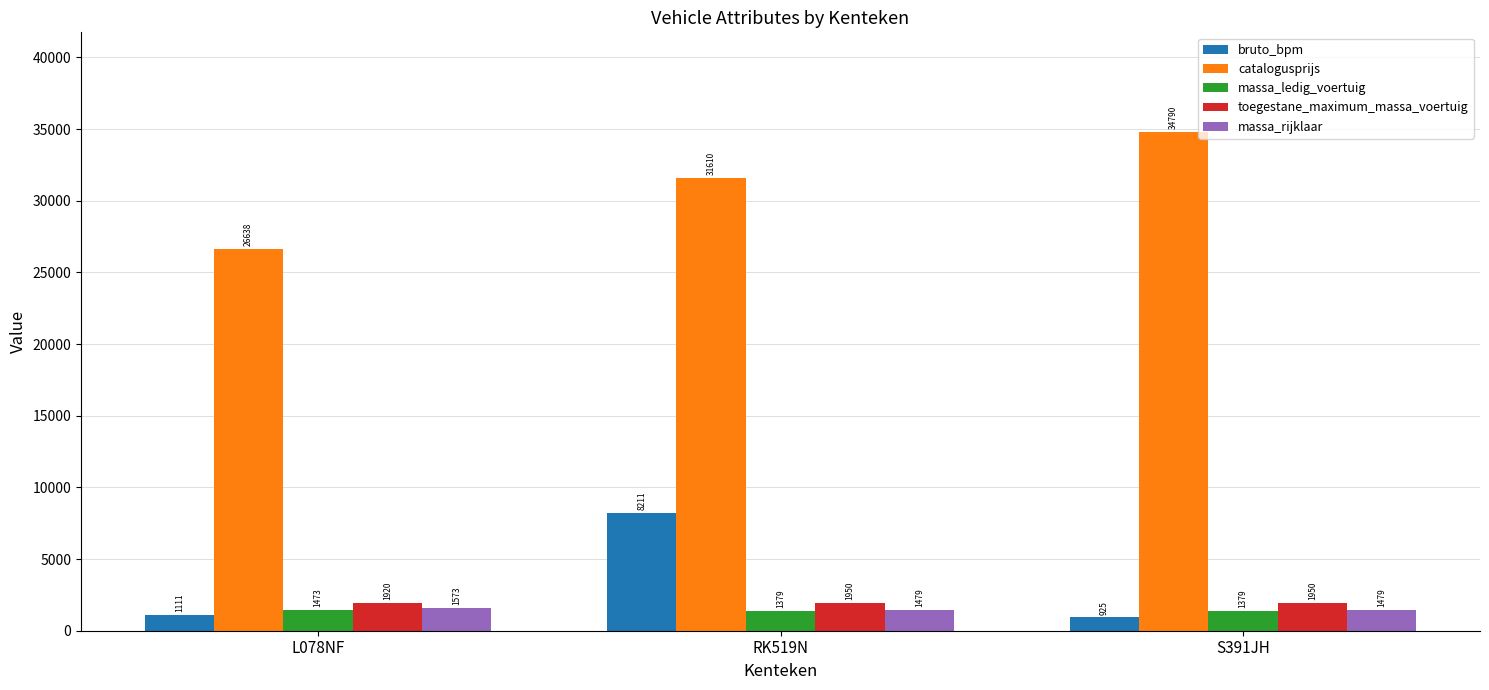

What position from the left is S391JH?

3